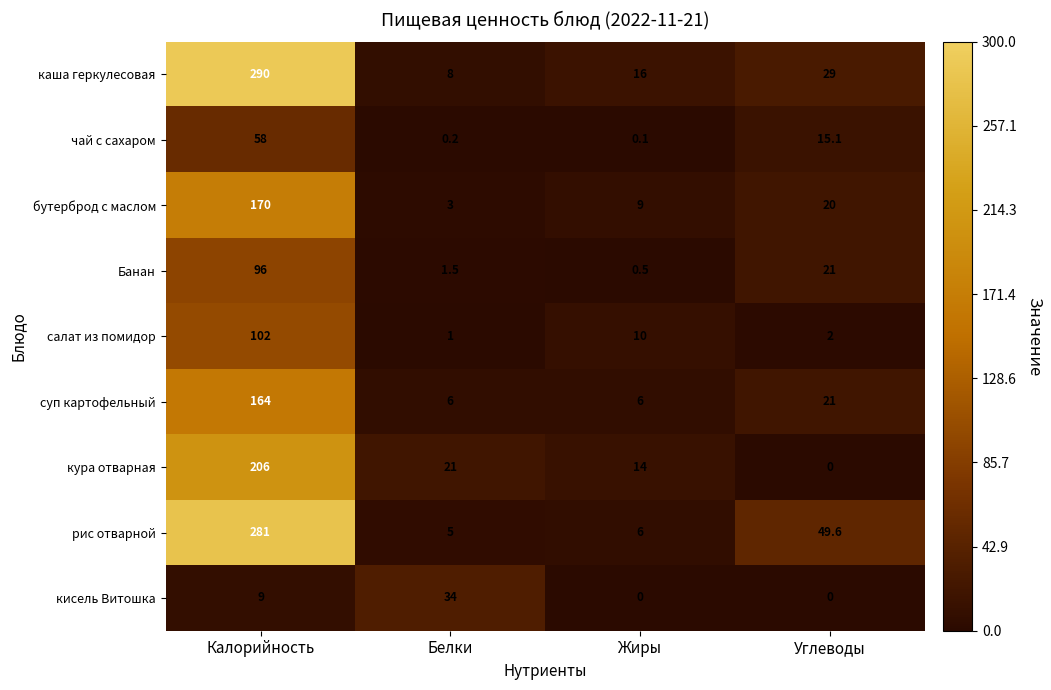

List the series in order of their peak value, lowest first.

кисель Витошка, чай с сахаром, Банан, салат из помидор, суп картофельный, бутерброд с маслом, кура отварная, рис отварной, каша геркулесовая